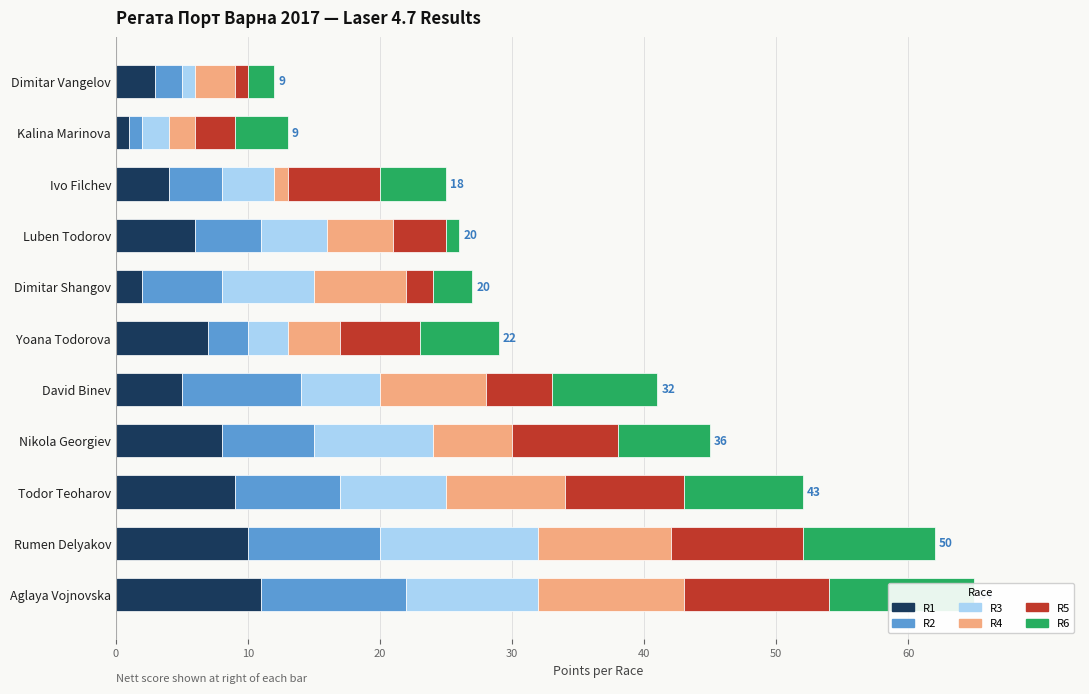

At how many categories does at least one series exceed 6?

8